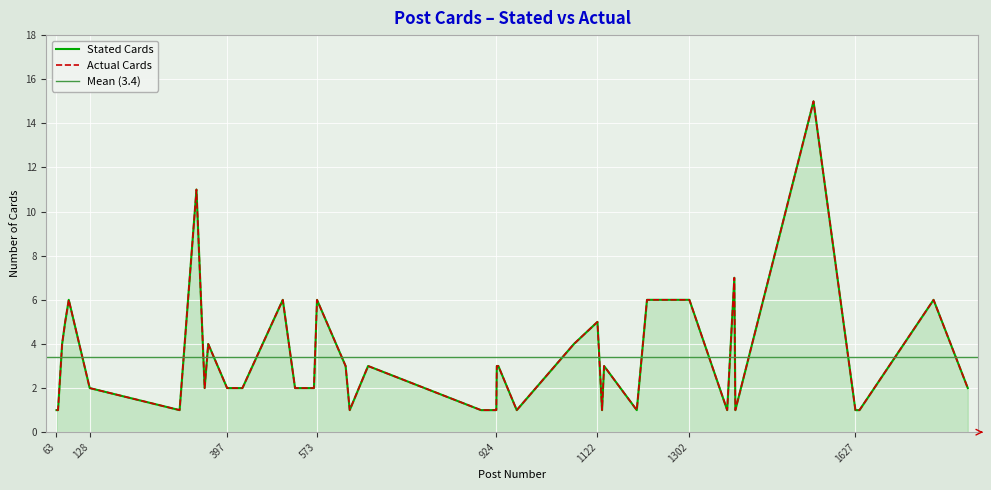

Reading left to right, what are all the values shown in this chart?

Stated Cards: 1	1	4	5	6	2	1	11	2	4	2	2	6	2	2	6	3	1	3	1	1	3	3	1	4	5	1	3	1	6	6	1	7	1	15	1	1	6	2
Actual Cards: 1	1	4	5	6	2	1	11	2	4	2	2	6	2	2	6	3	1	3	1	1	3	3	1	4	5	1	3	1	6	6	1	7	1	15	1	1	6	2